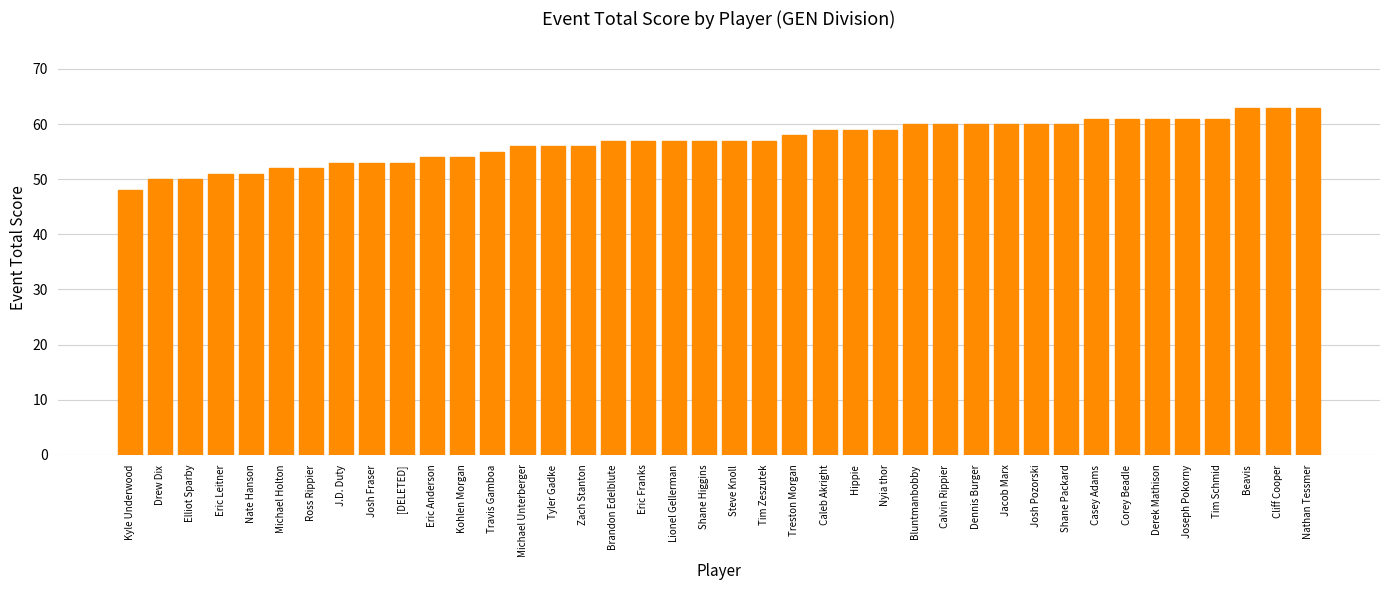

What is the minimum value shown in the chart?

48